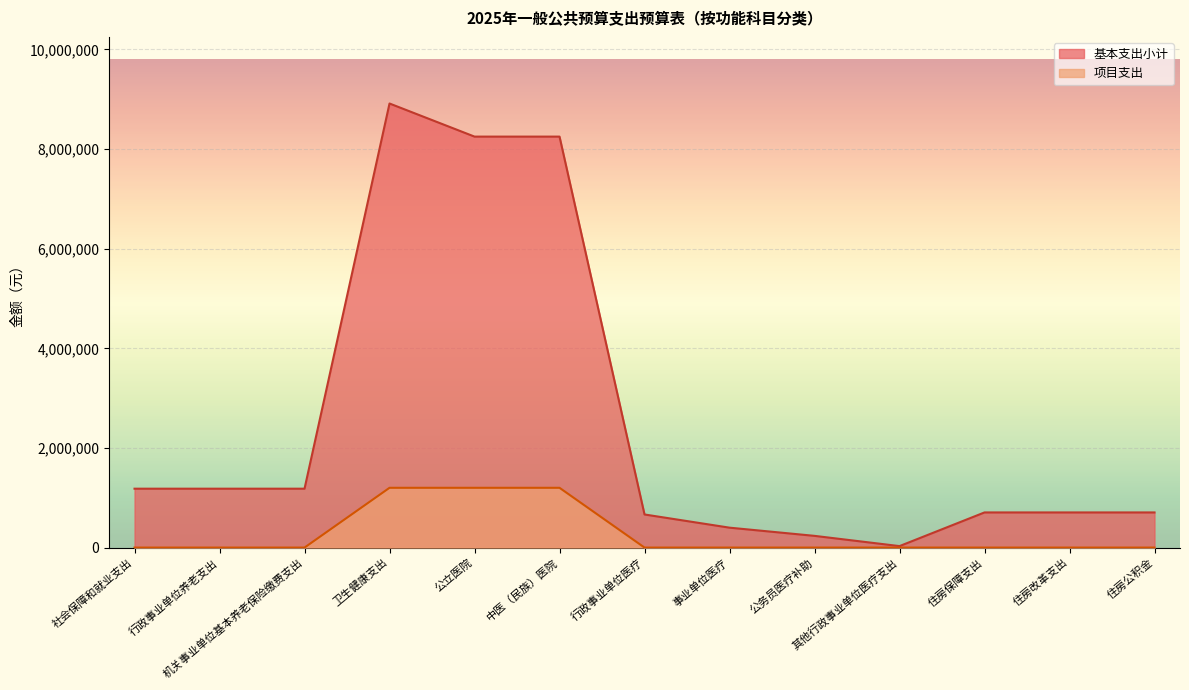

Where is the first local maximum for 基本支出小计?

卫生健康支出